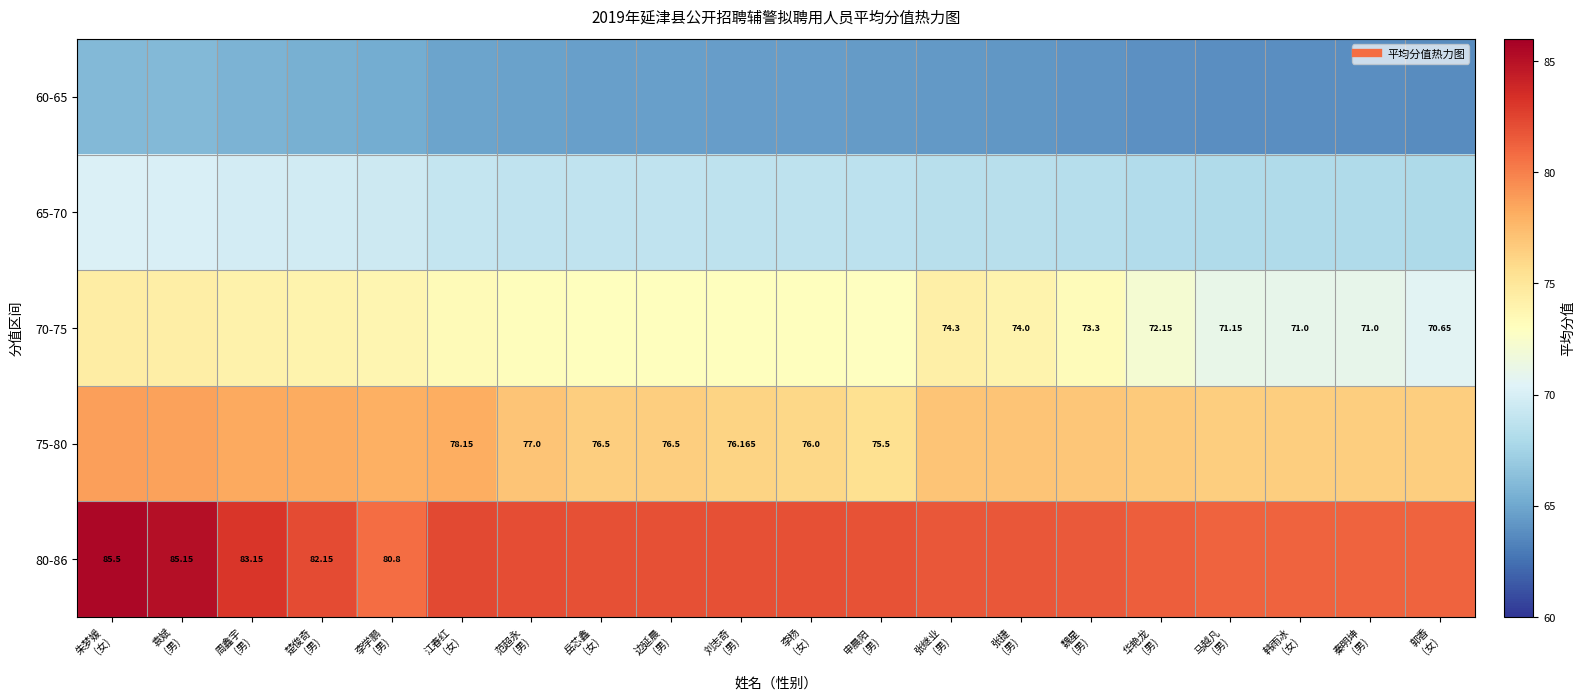

Rank the series by their average value, from lowest to highest.

60-65, 65-70, 70-75, 75-80, 80-86